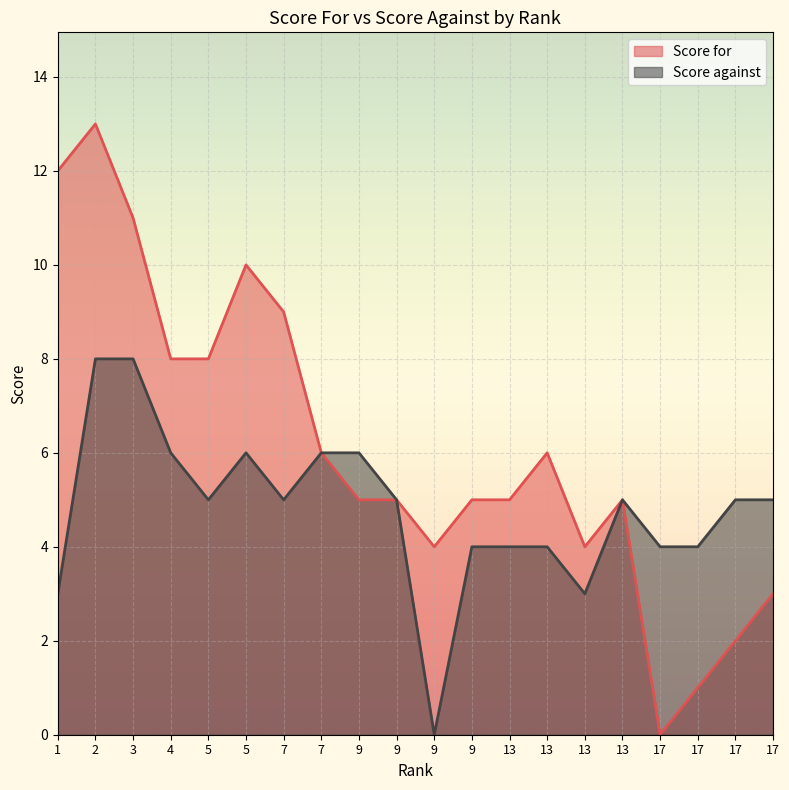

Rank the series at 13 from highest to lowest value.

Score for, Score against